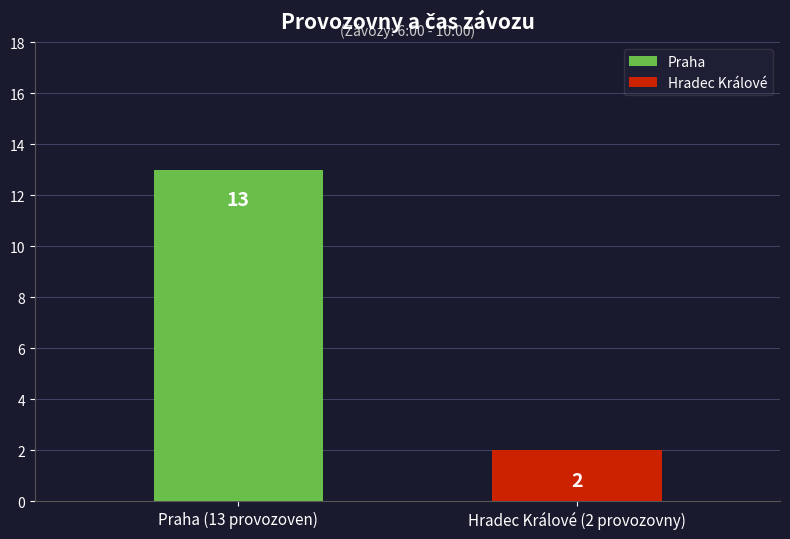

What is the label of the 1st bar from the left?

Praha (13 provozoven)